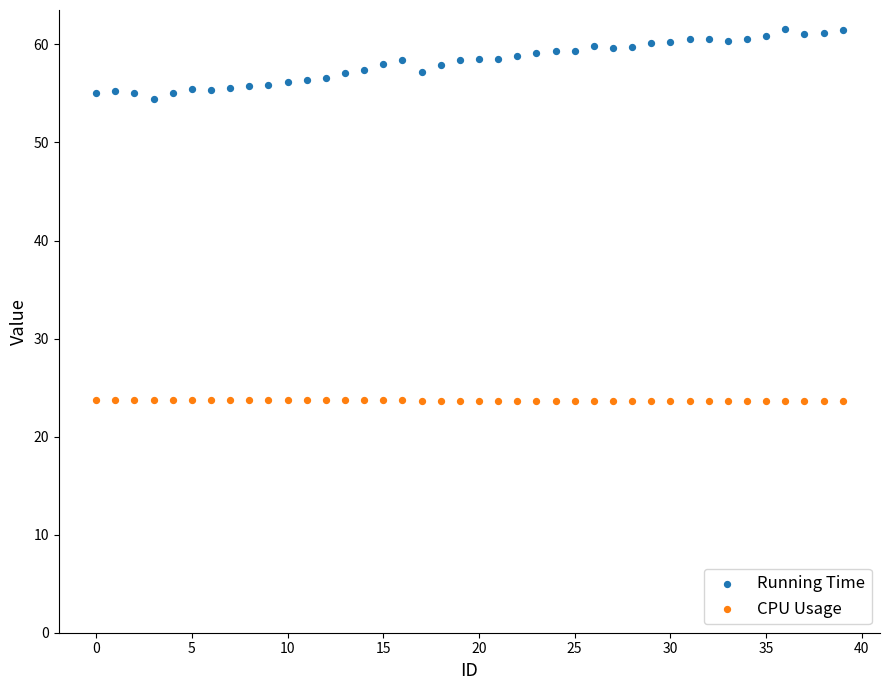

Which series reaches the minimum Y coordinate?

CPU Usage